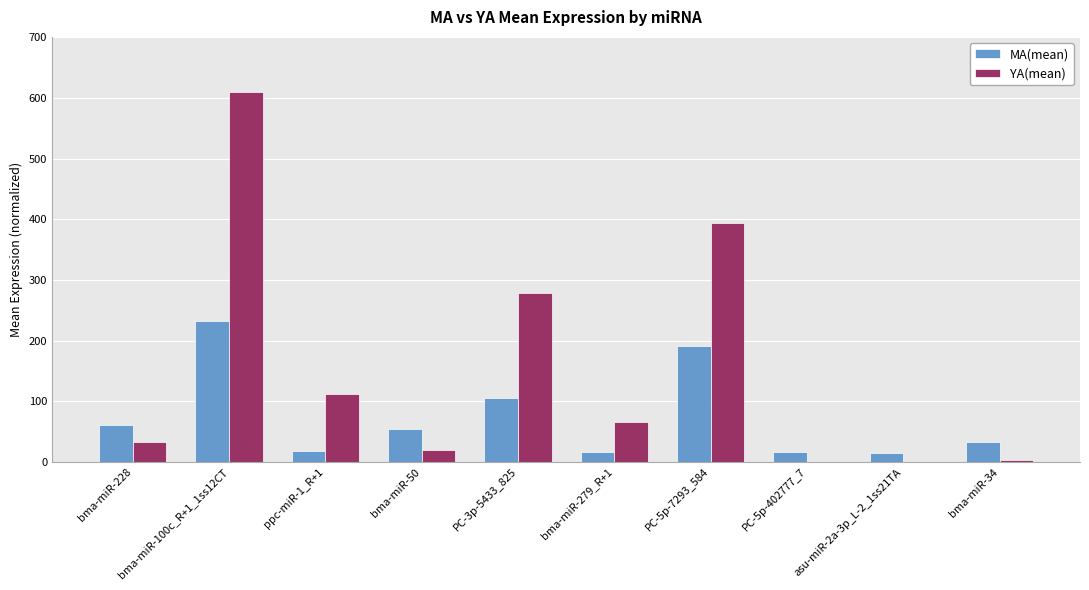

How many values in the MA(mean) series exceed 53?

5